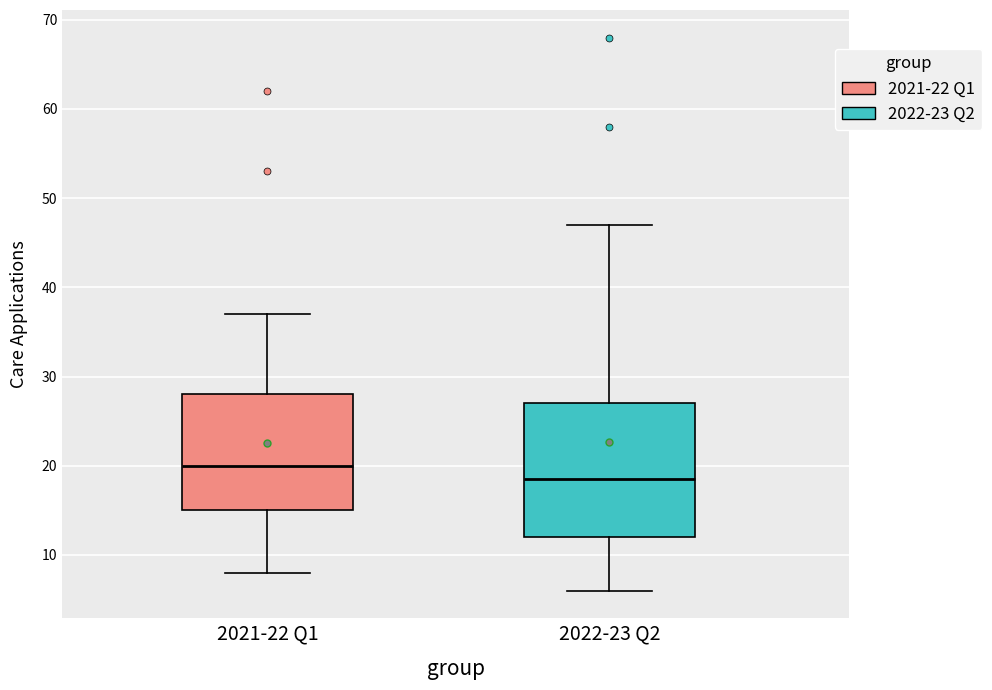

Comparing the boxes themselves (not the whiskers), which one is the tallest?

2022-23 Q2